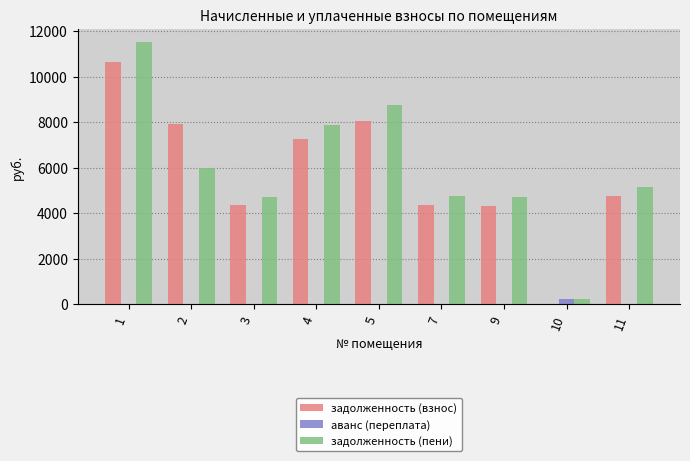

What is the sum of all задолженность (взнос) values?

51724.8